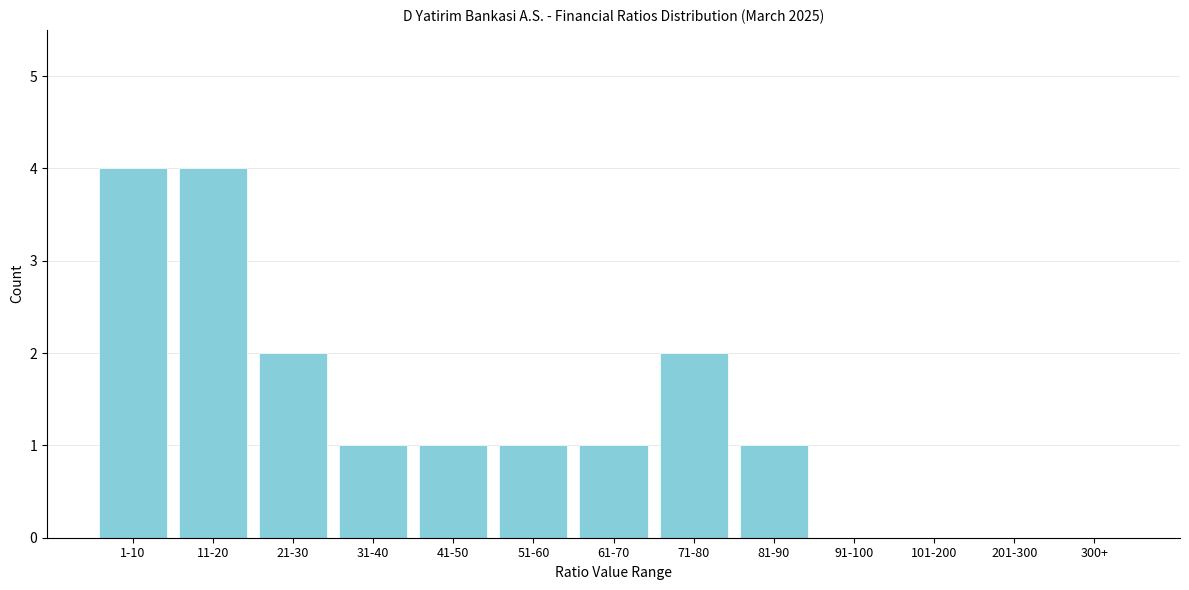

Reading left to right, extract all data points from this chart.

1-10=4	11-20=4	21-30=2	31-40=1	41-50=1	51-60=1	61-70=1	71-80=2	81-90=1	91-100=0	101-200=0	201-300=0	300+=0